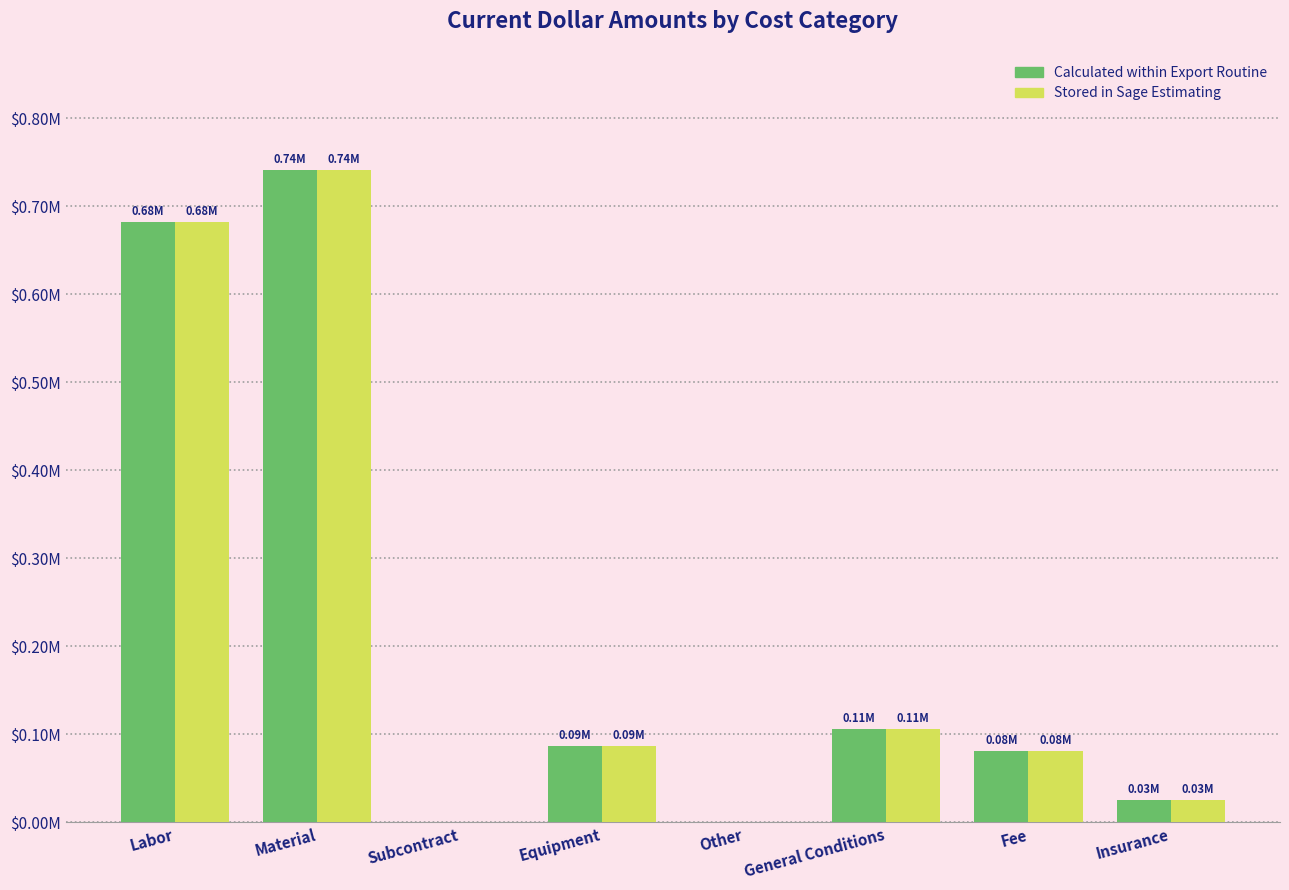

Are the bars horizontal?

No